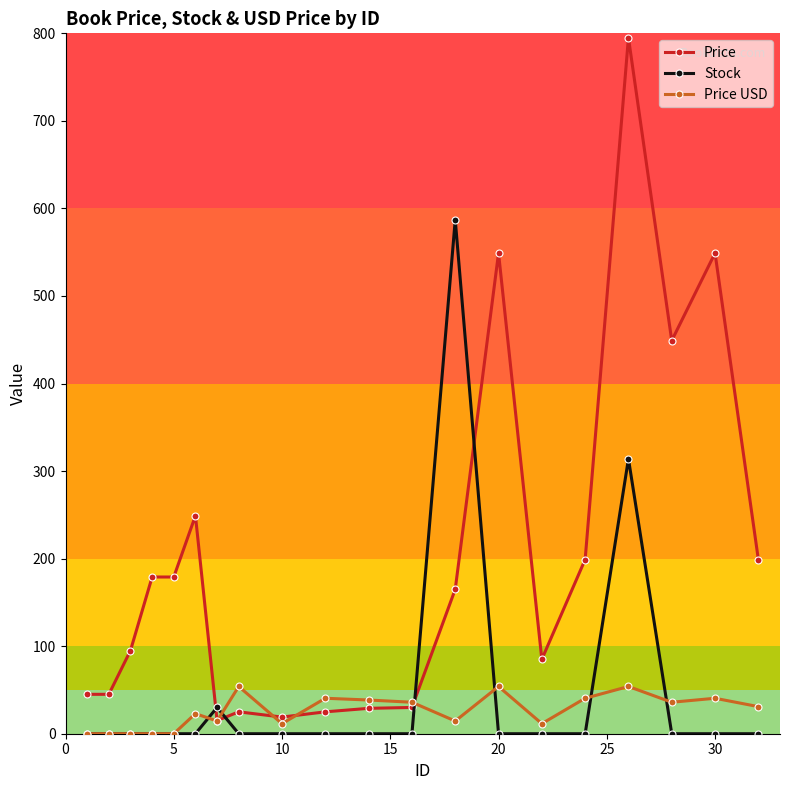

Rank the series by their maximum value, from lowest to highest.

Price USD, Stock, Price